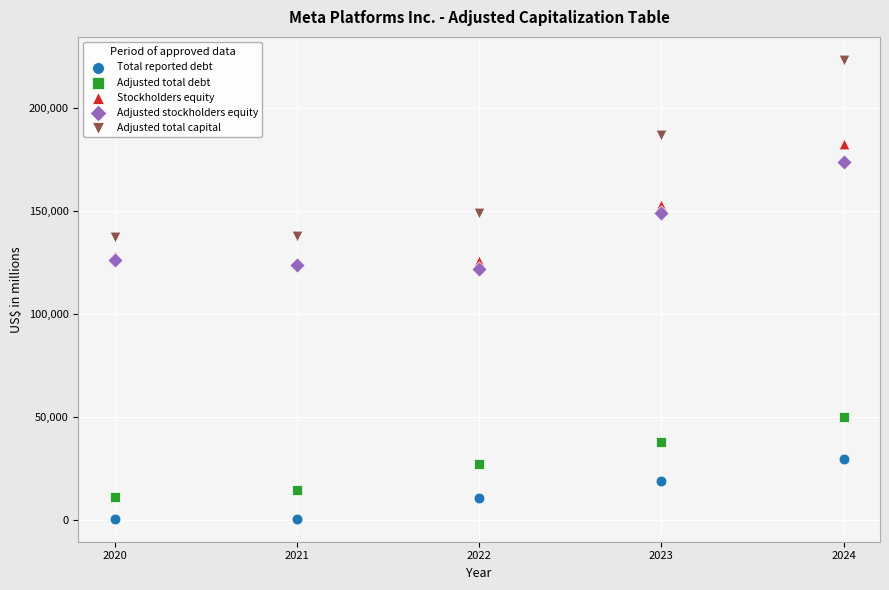

Which series contains the lowest Y value?

Total reported debt